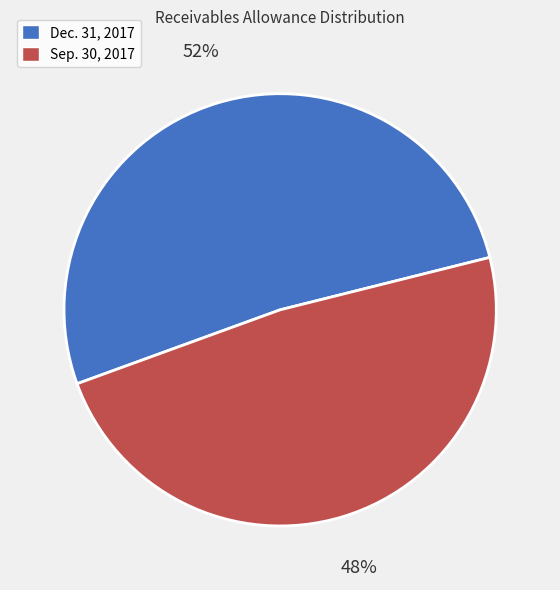

What is the majority slice?

Dec. 31, 2017